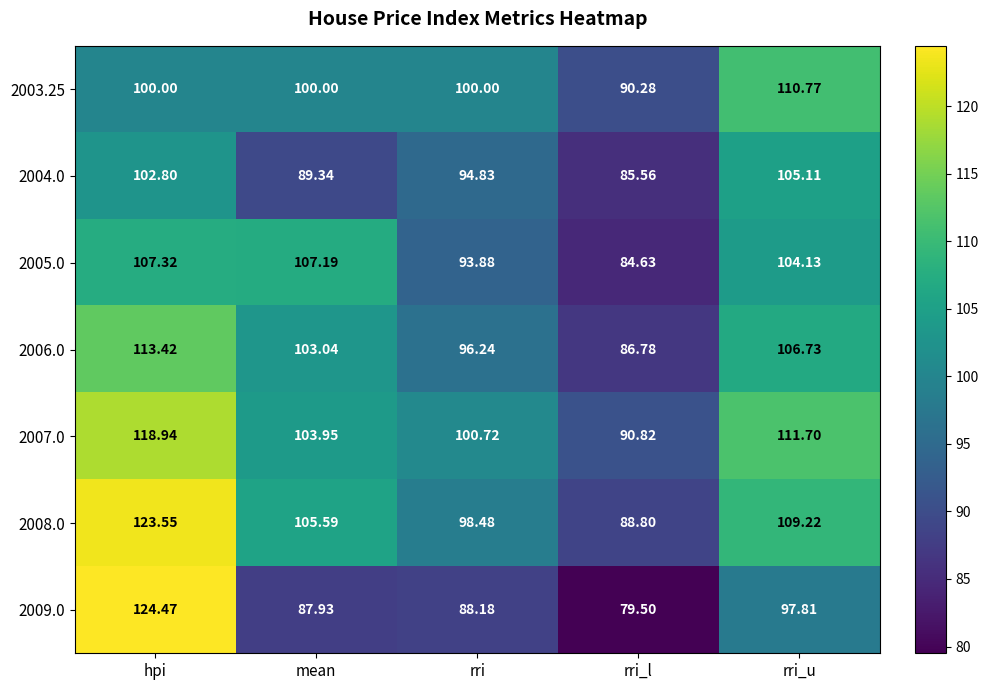

Which series has the largest total across all categories?

2007.0